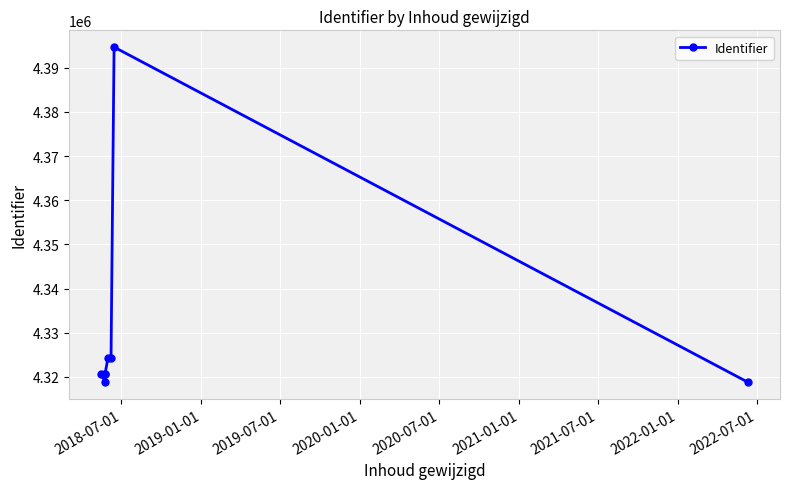

Which has a higher value, 2019-07-01 or 2022-01-01?

2019-07-01